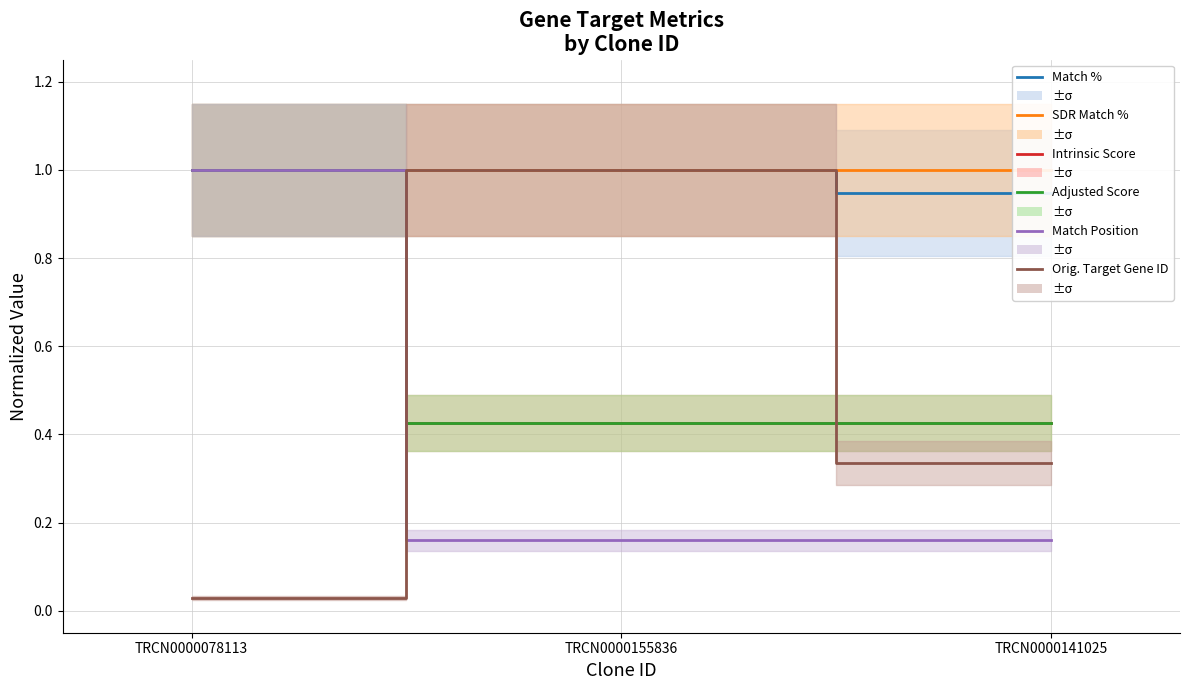

Which series has the largest range (max minus min)?

Orig. Target Gene ID